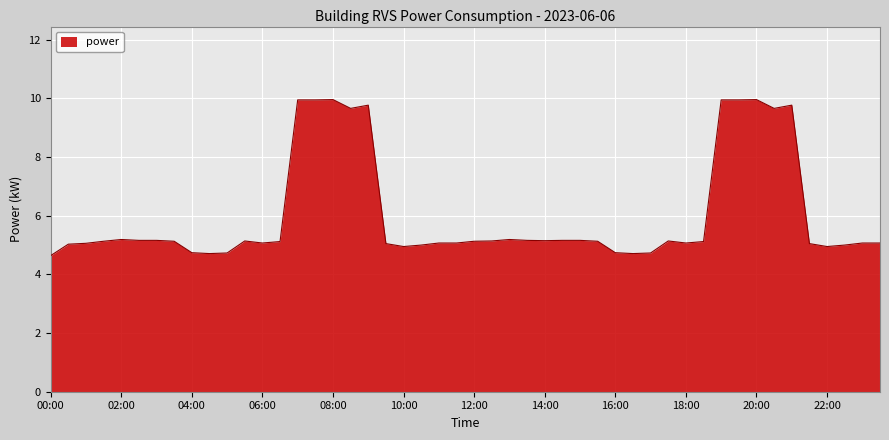

What is the smallest value displayed?

4.6